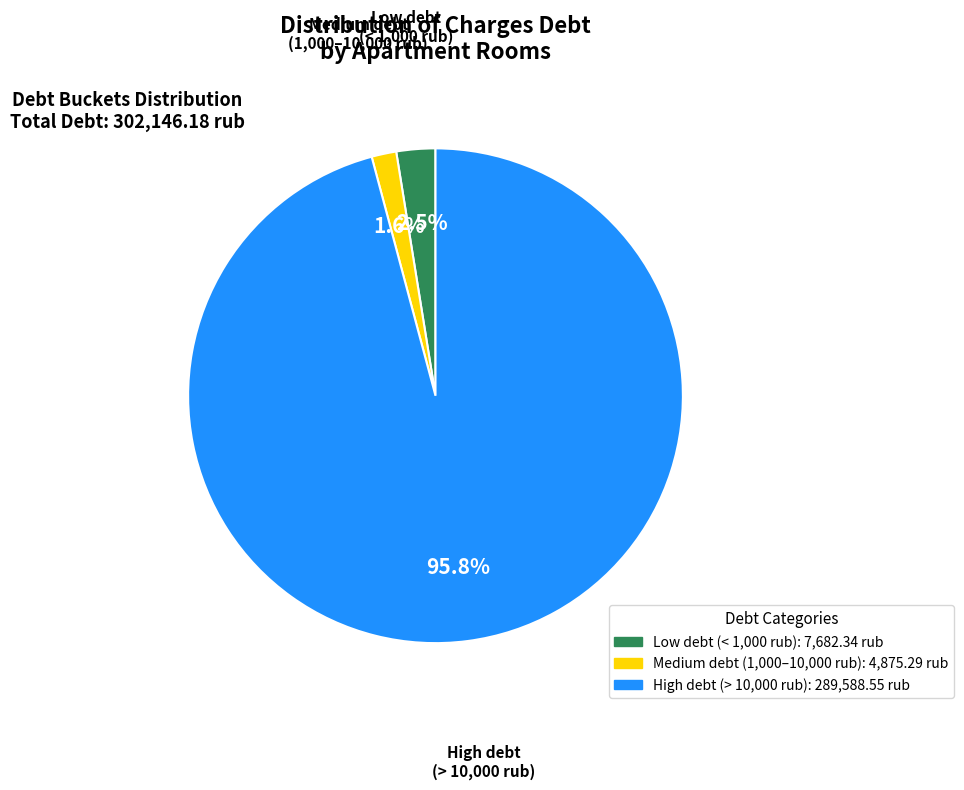

Is there any slice that represents more than half of the pie?

Yes